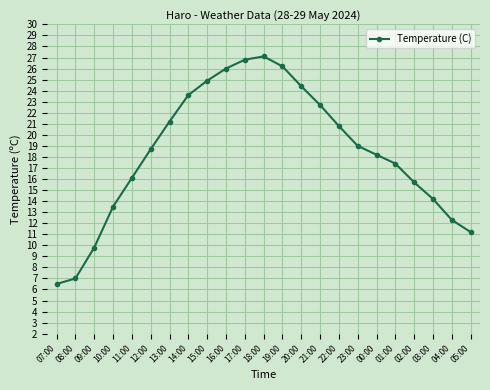

What is the label of the 20th point from the right?

10:00